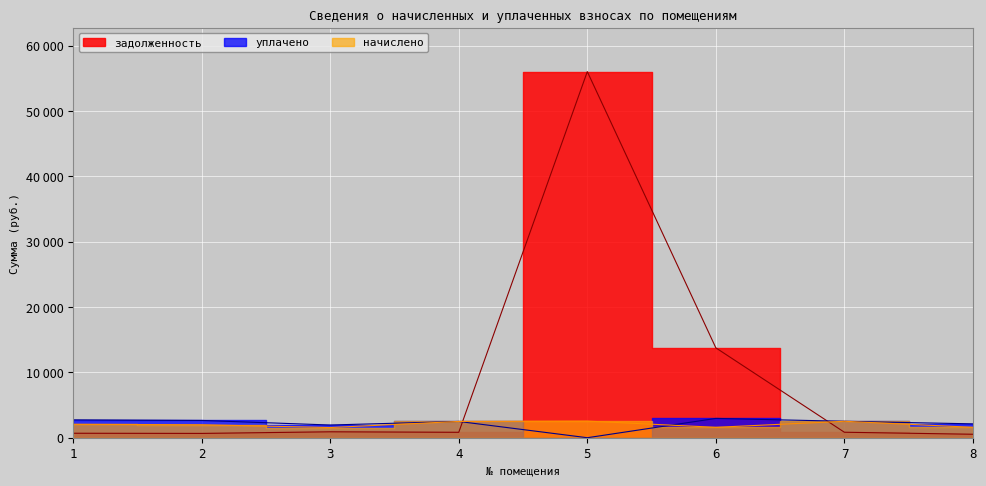

How many values in the задолженность series exceed 838?

4